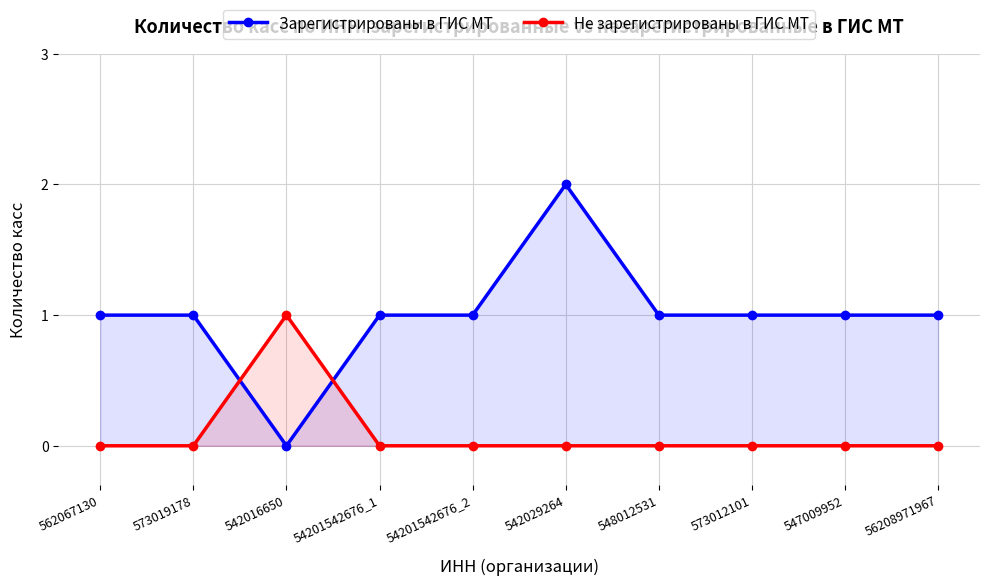

True or false: Не зарегистрированы в ГИС МТ and Зарегистрированы в ГИС МТ intersect in this chart.

True